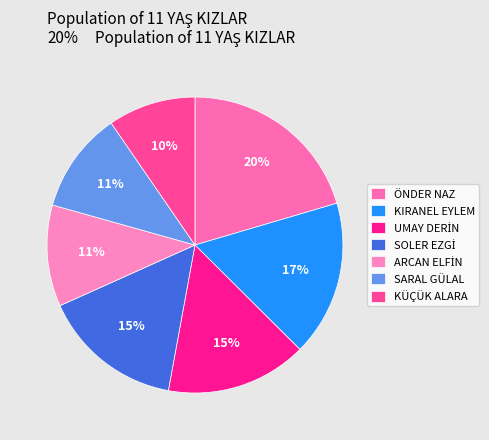

To the nearest percent, what is the combined percentage of SOLER EZGİ and ARCAN ELFİN?

26%